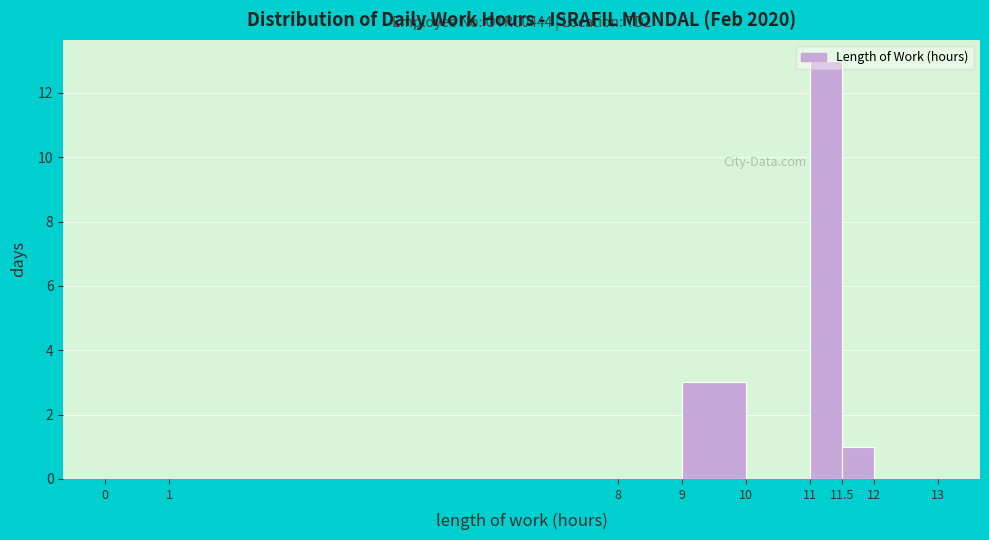

Over which range of the x-axis is the bar tallest?

11 to 11.5